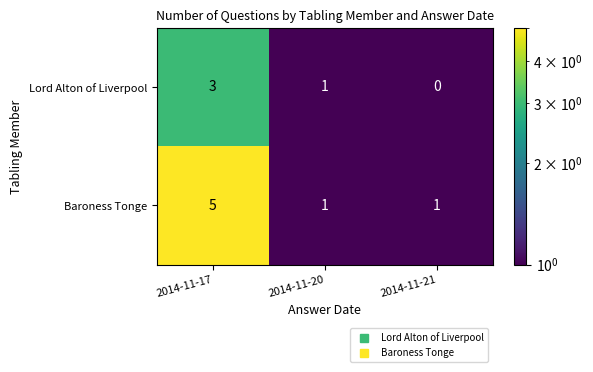

List the series in order of their overall mean, highest first.

Baroness Tonge, Lord Alton of Liverpool